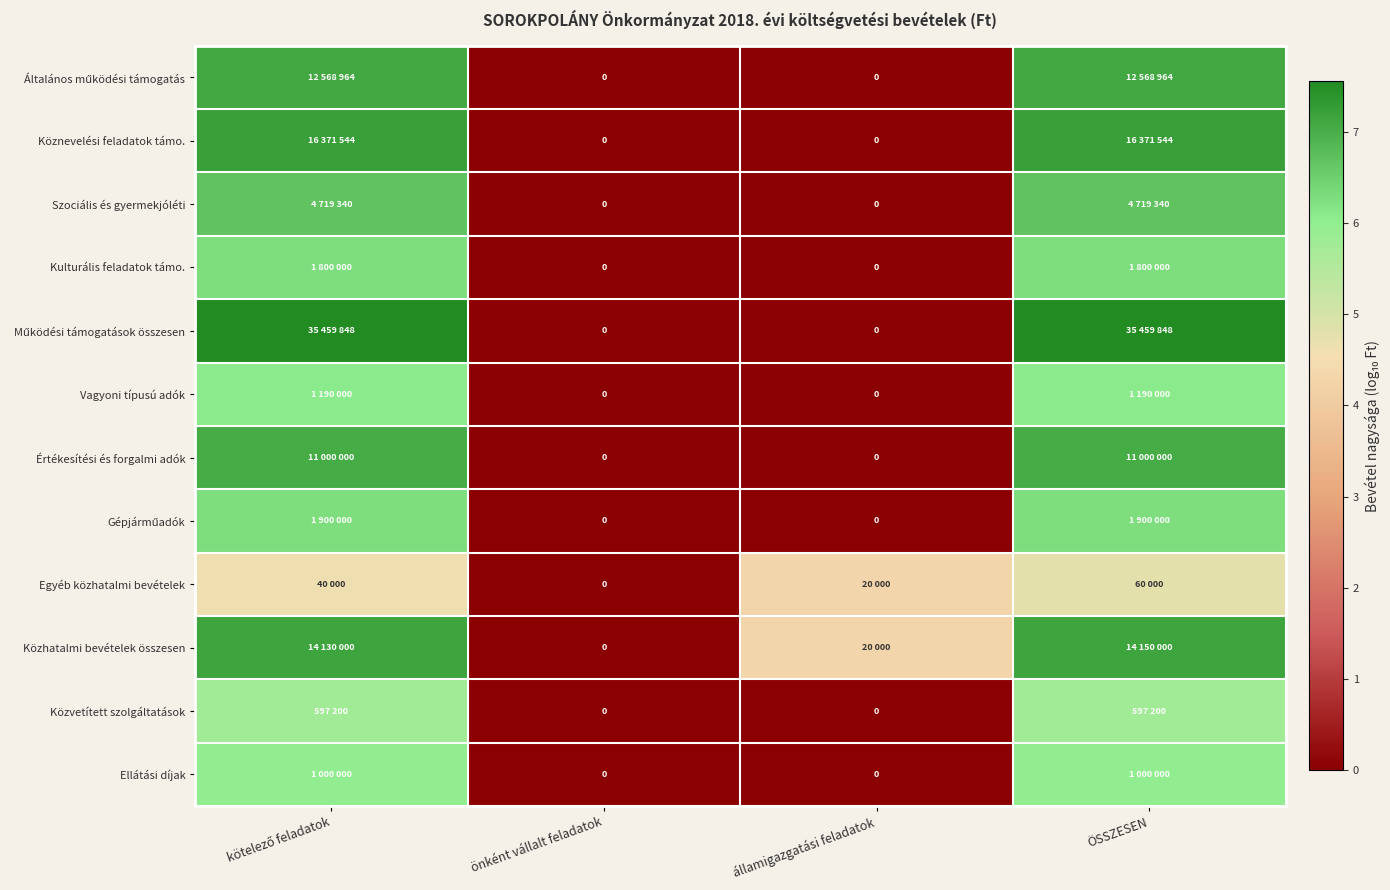

What is the difference between the Köznevelési feladatok támo. values at államigazgatási feladatok and kötelező feladatok?

7.2